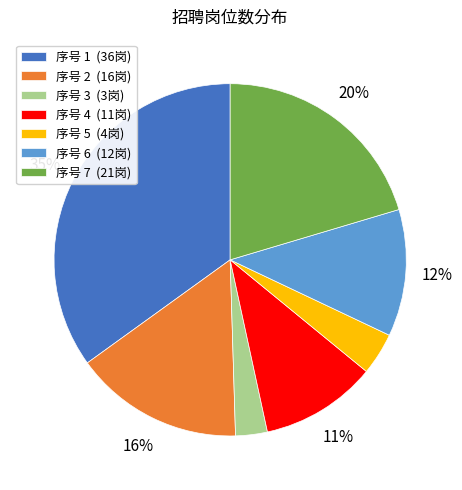

To the nearest percent, what is the average slice percentage?

14%